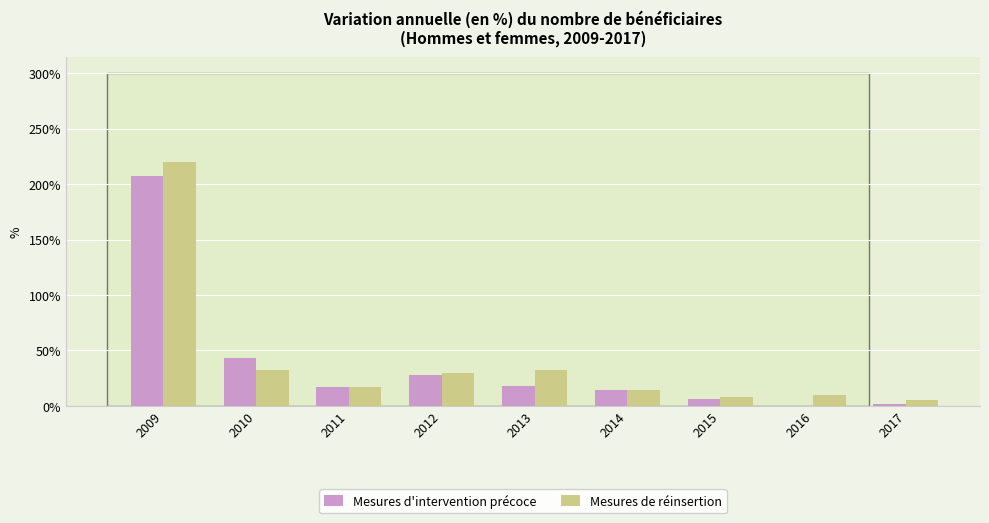

Does the chart contain stacked bars?

No